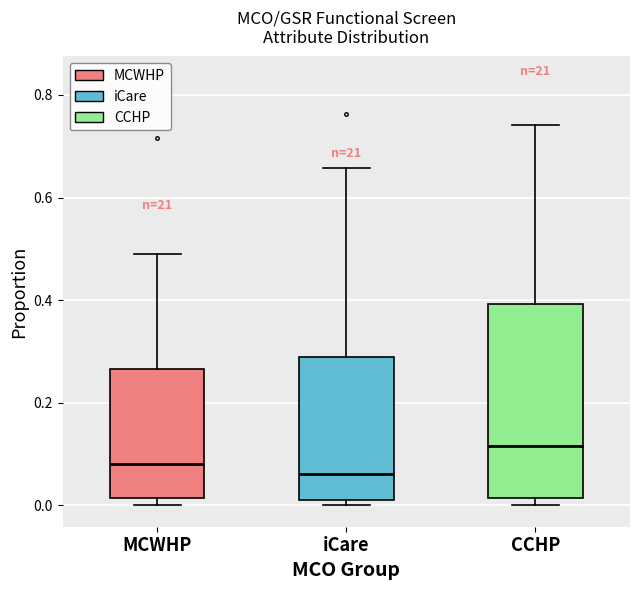

Reading left to right, read every box against the y-axis: the position of its median line, the range the box covers, and the ends of its whiskers. The values are not printed on the chart, so give them approximately, as read against the axis.

MCWHP: median 0.08, box 0.02 to 0.26, whiskers 0.00 to 0.48
iCare: median 0.06, box 0.00 to 0.28, whiskers 0.00 (just below the box's lower edge) to 0.66
CCHP: median 0.12, box 0.02 to 0.40, whiskers 0.00 to 0.74